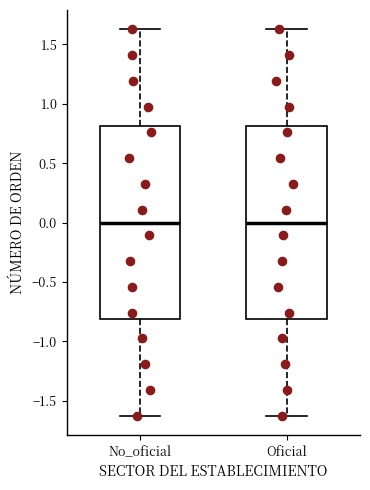

Where is the upper edge of the box for No_oficial on the y-axis? The values are not printed on the chart, so give them approximately, as read against the axis.

0.80